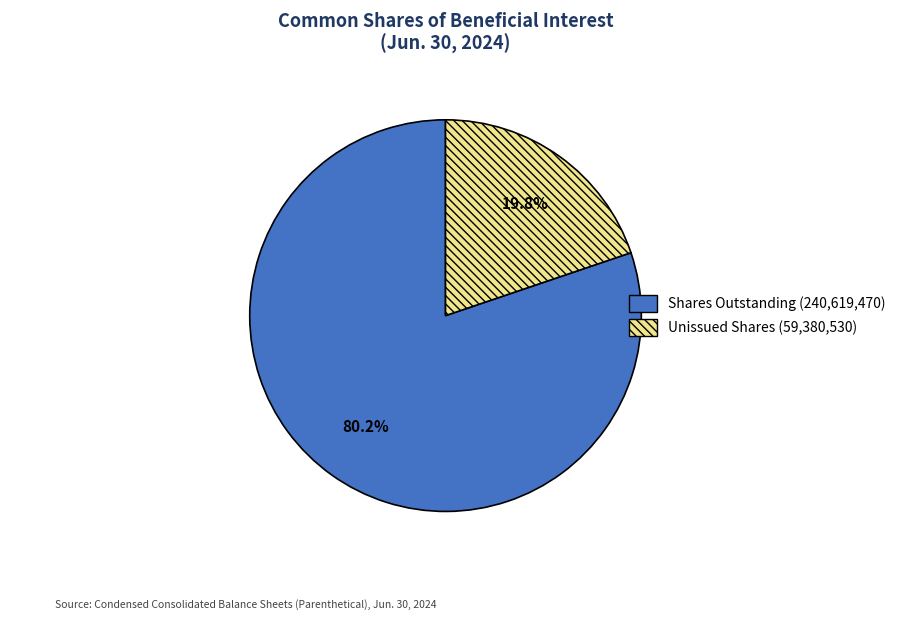

Does any single category account for the majority?

Yes